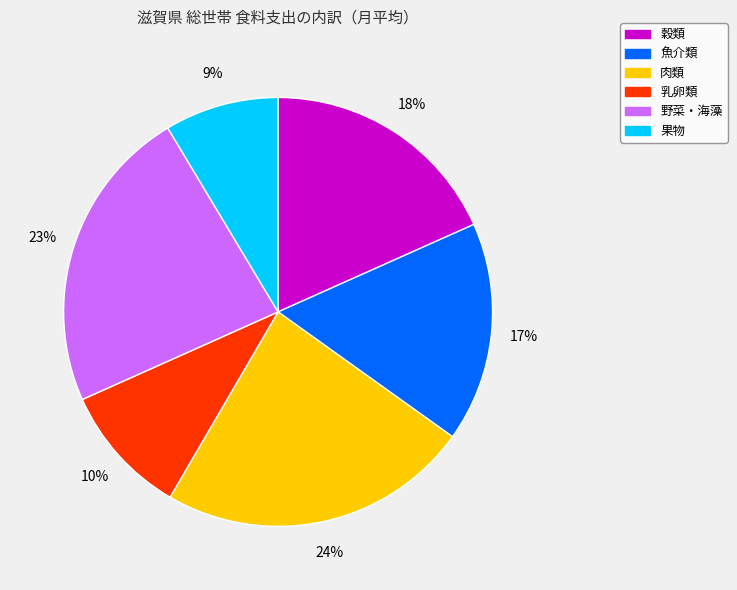

Is it true that 肉類 is 24% of the pie?

True